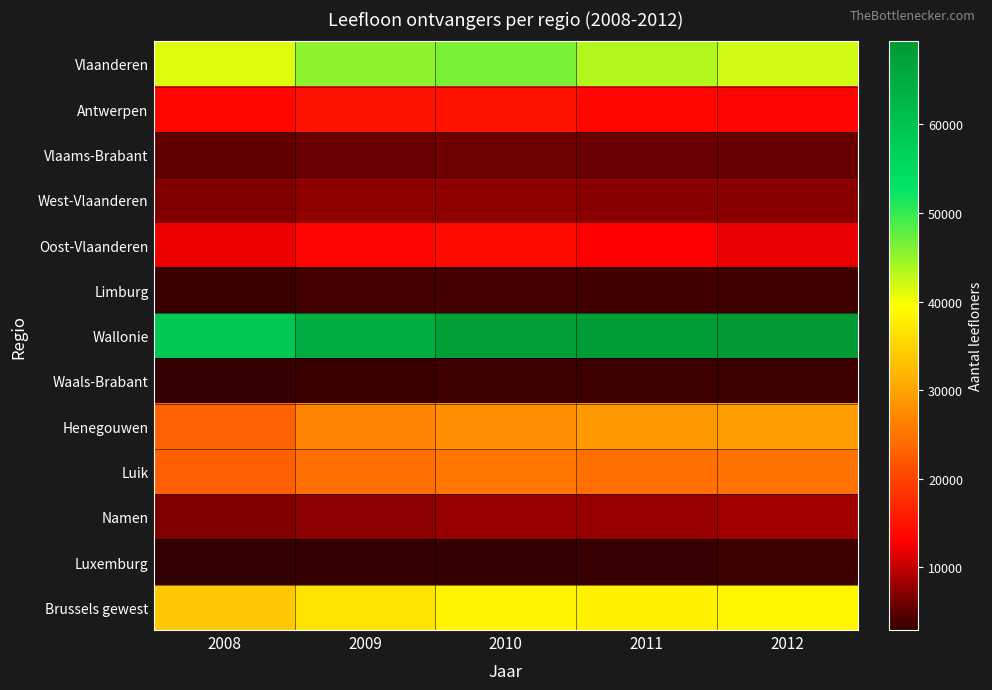

Reading left to right, transcribe all the data shown in this chart.

Vlaanderen: 2008=41284	2009=45404	2010=46309	2011=43453	2012=41924
Antwerpen: 2008=13680	2009=14904	2010=14890	2011=13805	2012=13500
Vlaams-Brabant: 2008=5317	2009=5699	2010=5930	2011=5679	2012=5616
West-Vlaanderen: 2008=6687	2009=7503	2010=7575	2011=7273	2012=7265
Oost-Vlaanderen: 2008=12209	2009=13529	2010=14040	2011=13017	2012=11908
Limburg: 2008=3391	2009=3769	2010=3874	2011=3679	2012=3635
Wallonie: 2008=58822	2009=64734	2010=67751	2011=68298	2012=69367
Waals-Brabant: 2008=3118	2009=3355	2010=3540	2011=3467	2012=3538
Henegouwen: 2008=23174	2009=26543	2010=27875	2011=28902	2012=29345
Luik: 2008=22807	2009=24340	2010=25193	2011=24721	2012=24732
Namen: 2008=6805	2009=7428	2010=7970	2011=7966	2012=8273
Luxemburg: 2008=2918	2009=3068	2010=3173	2011=3242	2012=3479
Brussels gewest: 2008=33747	2009=36542	2010=38275	2011=38040	2012=38552